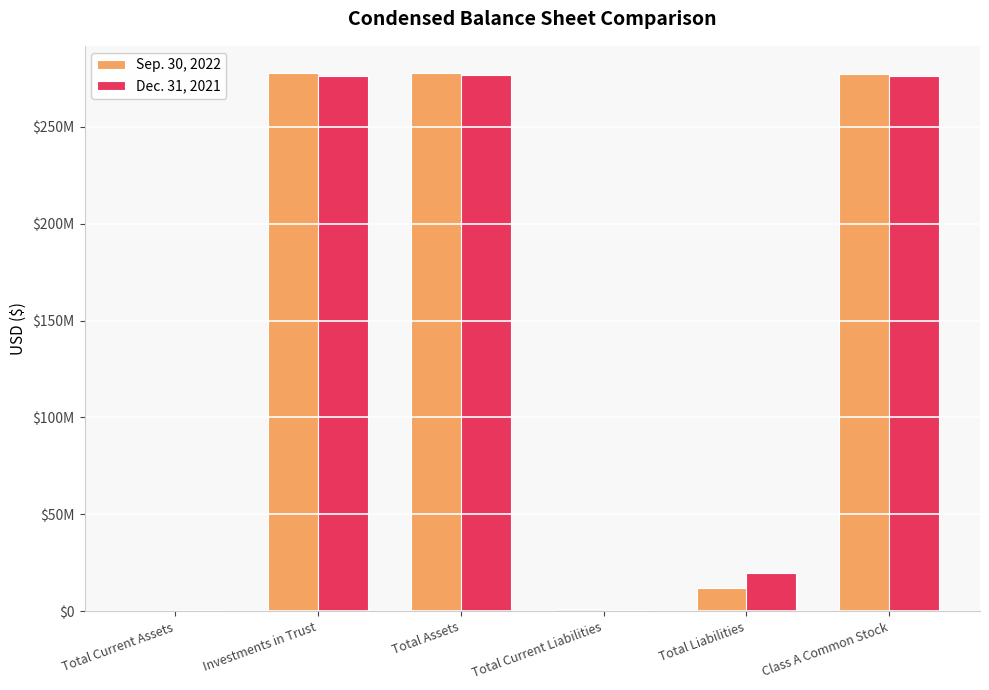

Which category has the highest value in the Sep. 30, 2022 series?

Total Assets